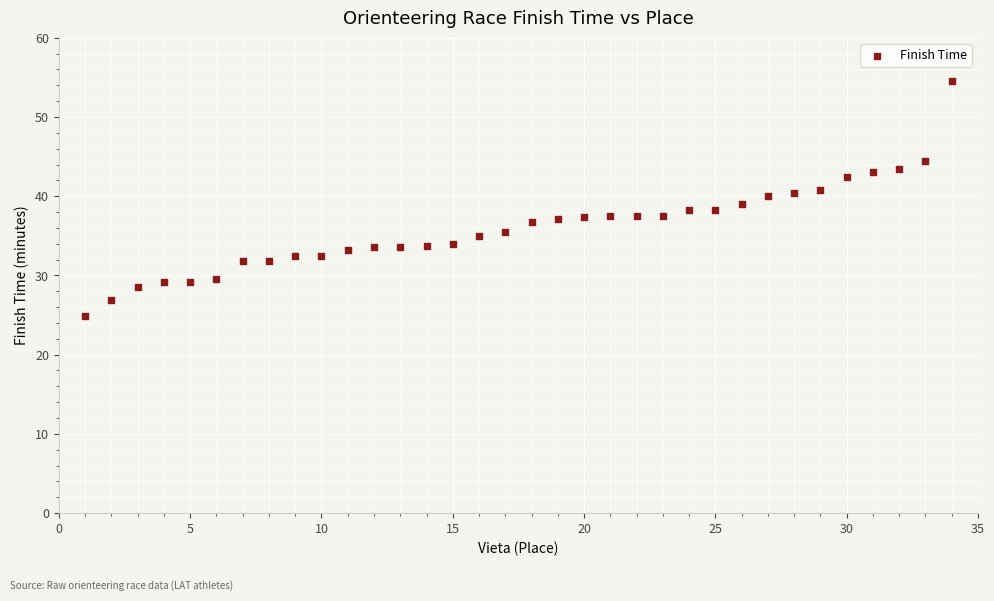

What is the range of X values (max minus min)?

33.0